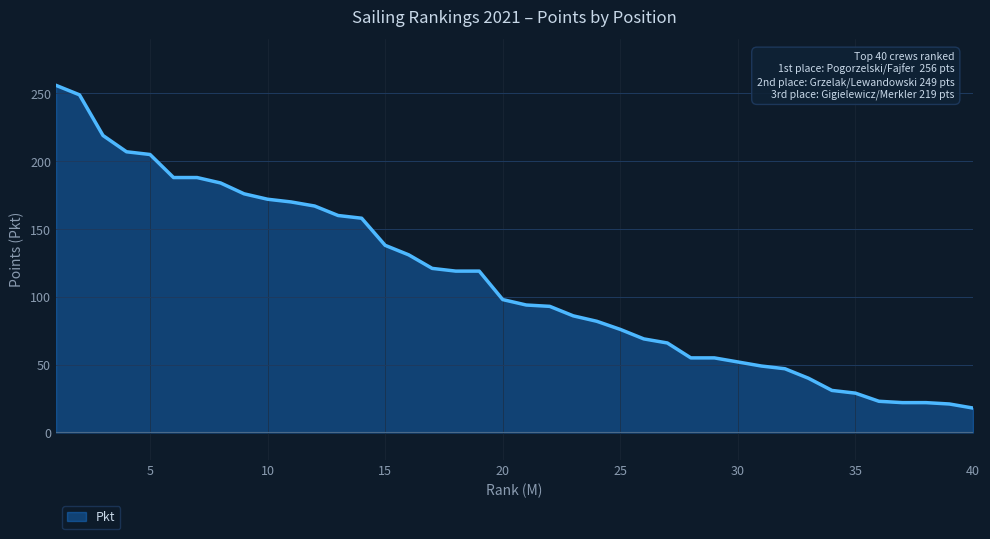

Does the chart have visible grid lines?

Yes